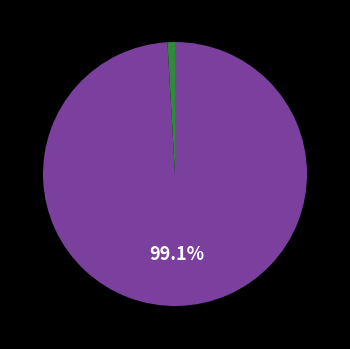

Count the number of slices in the pie.

2